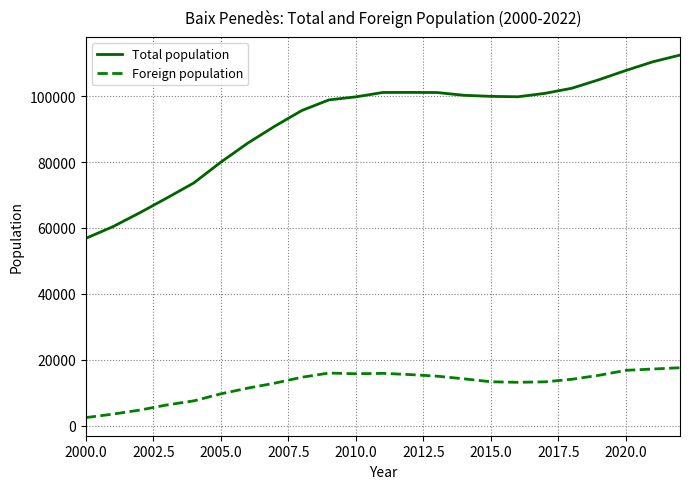

True or false: Total population and Foreign population intersect in this chart.

False